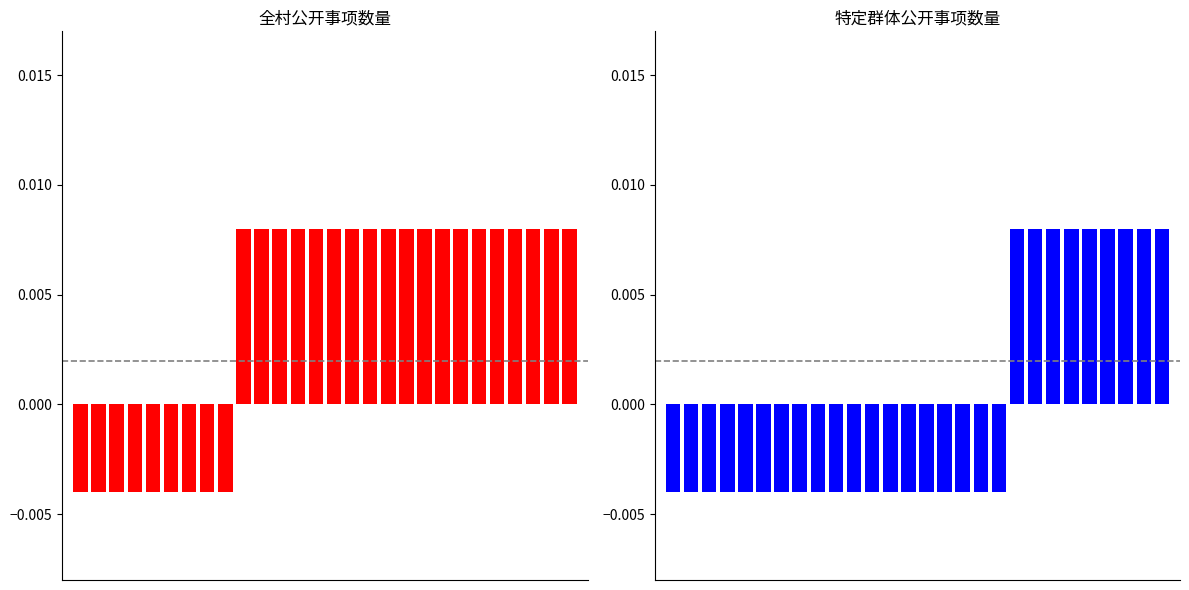

At which label does 全村 first exceed 0?

9